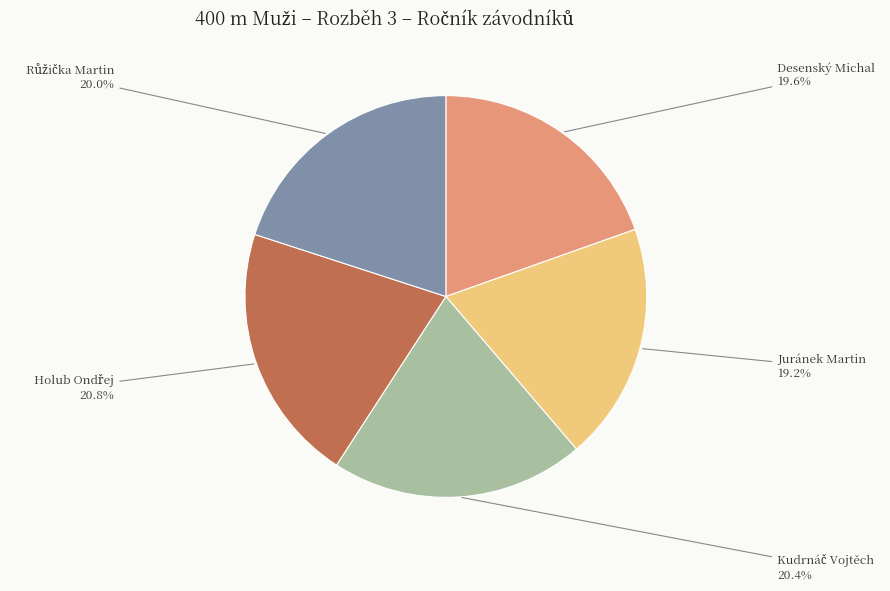

Is there a majority slice in this chart?

No